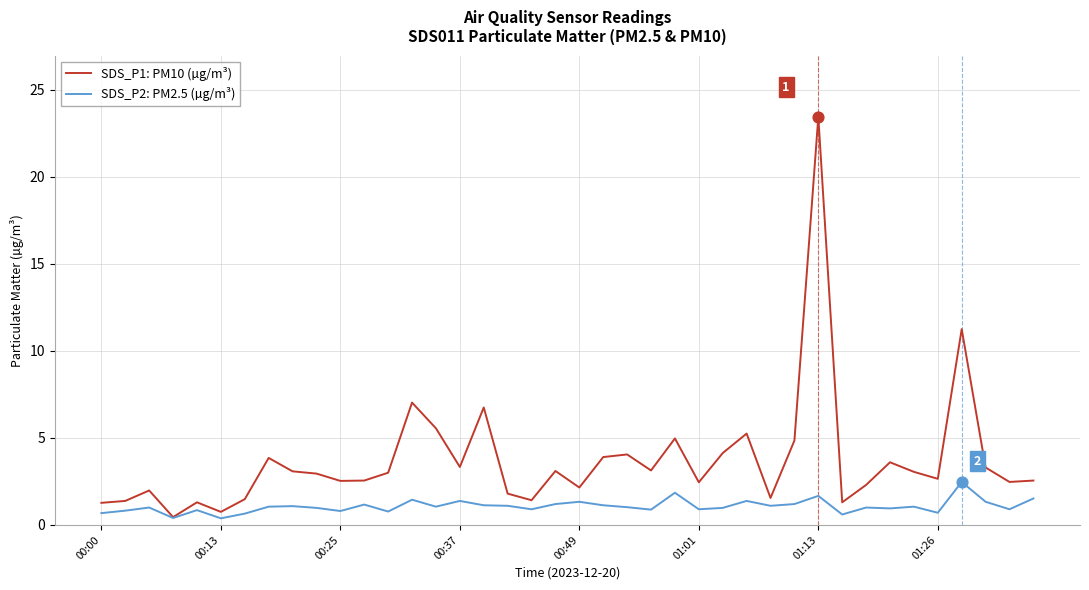

List the series in order of their overall mean, lowest first.

SDS_P2: PM2.5 (µg/m³), SDS_P1: PM10 (µg/m³)